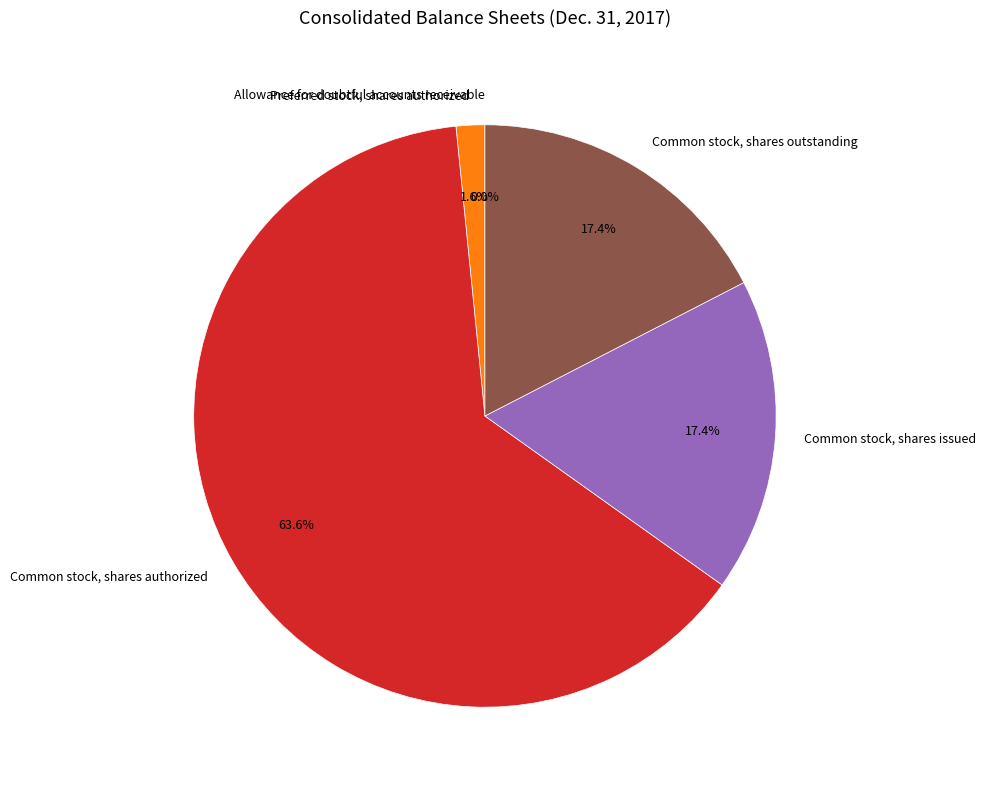

To the nearest percent, what is the difference between the largest and smallest slice percentages?

64%